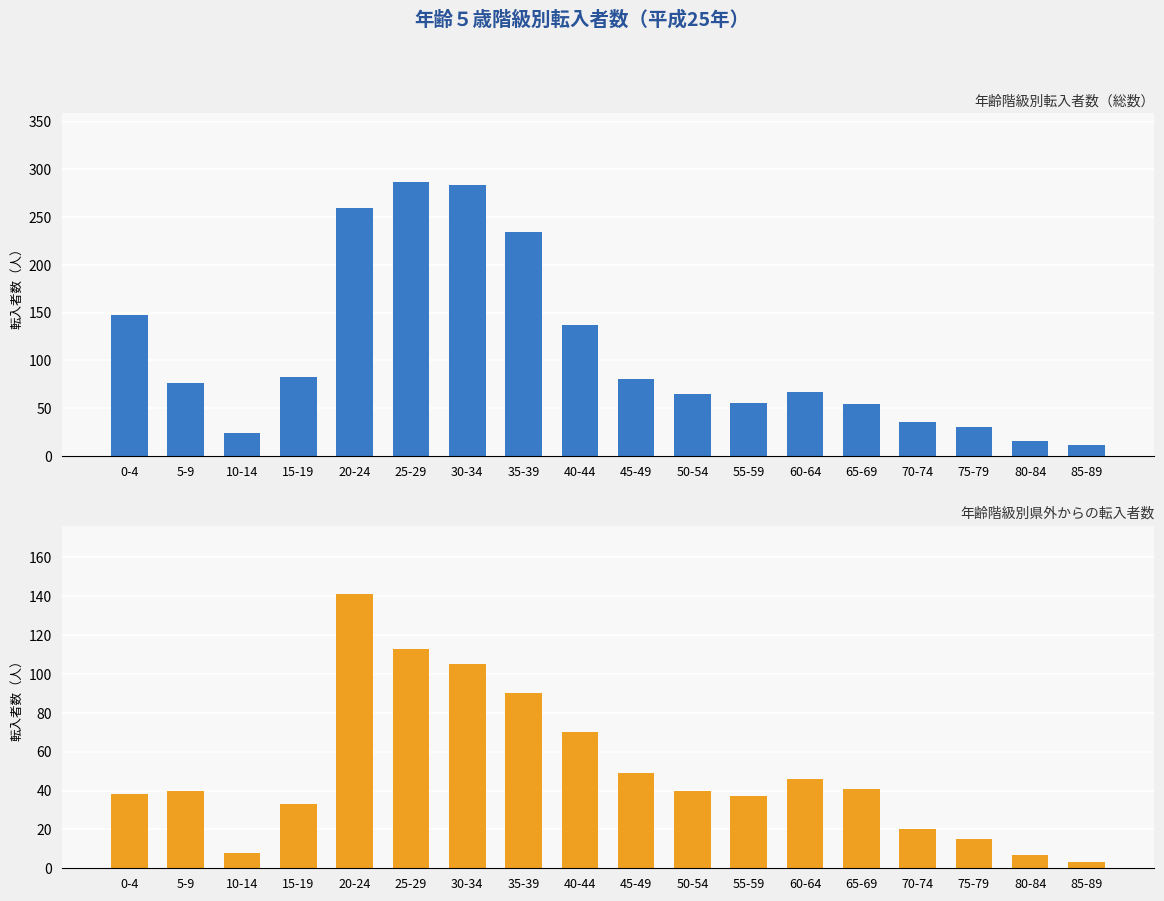

What is the maximum value shown in the chart?

287